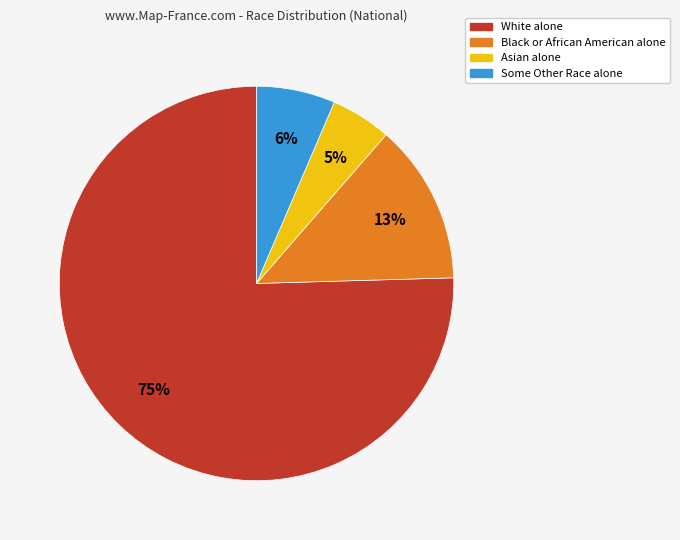

Is the sum of Some Other Race alone and Asian alone greater than half?

No